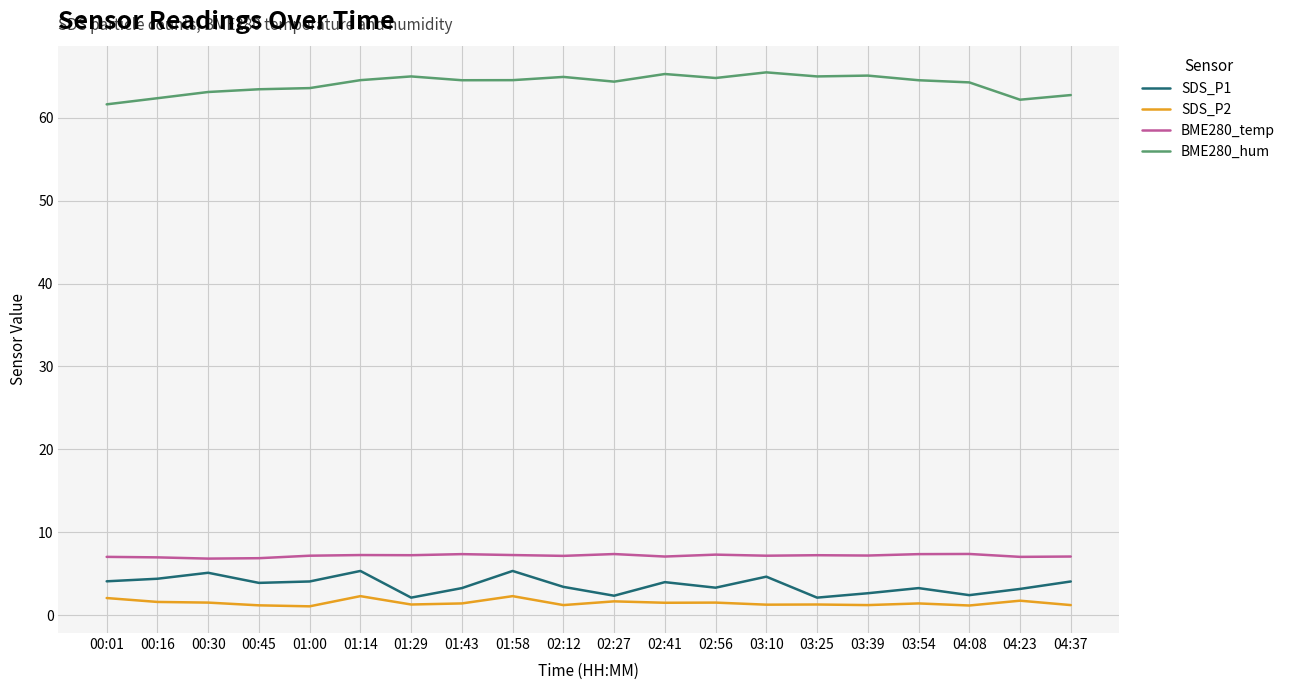

True or false: SDS_P2 and SDS_P1 intersect in this chart.

False